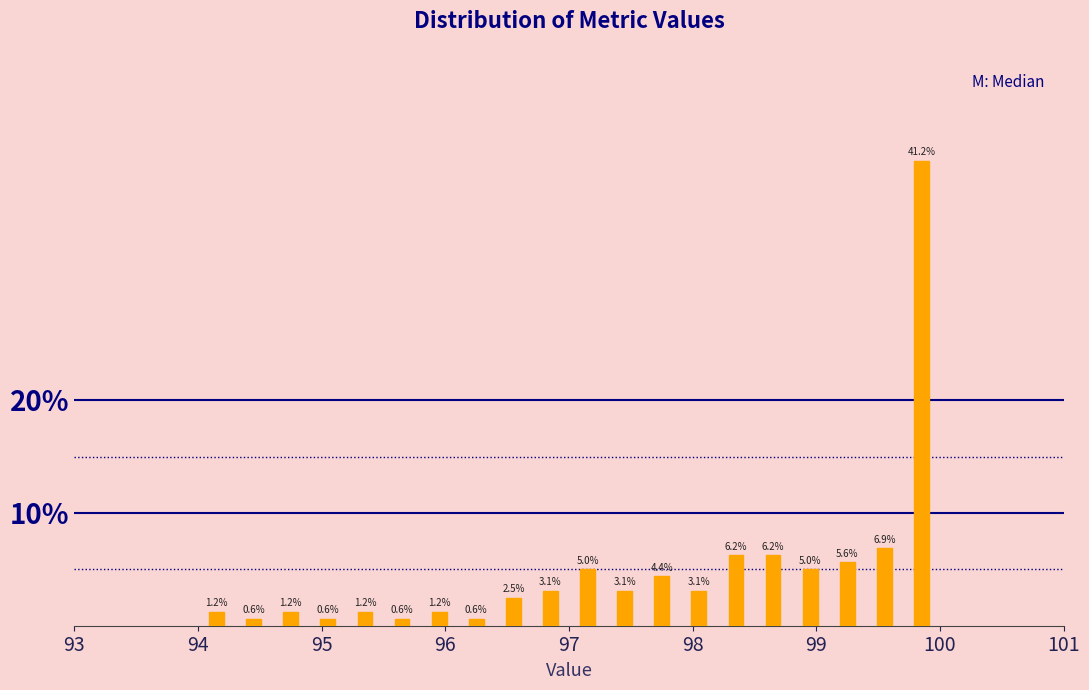

Read against the x-axis, roughly where is the centre of the tallest bar?

99.9